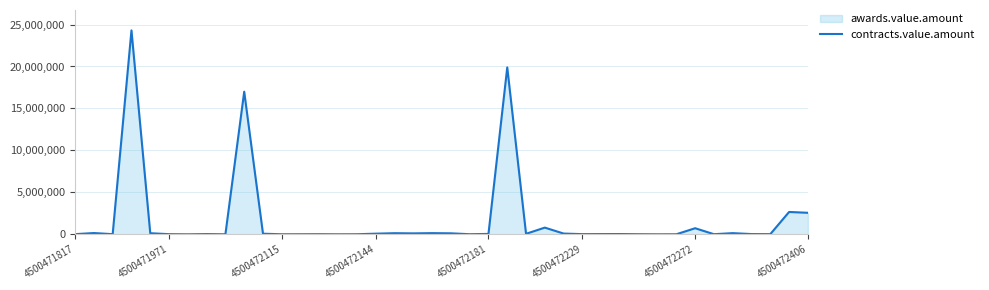

How many data points are above 30956?

20